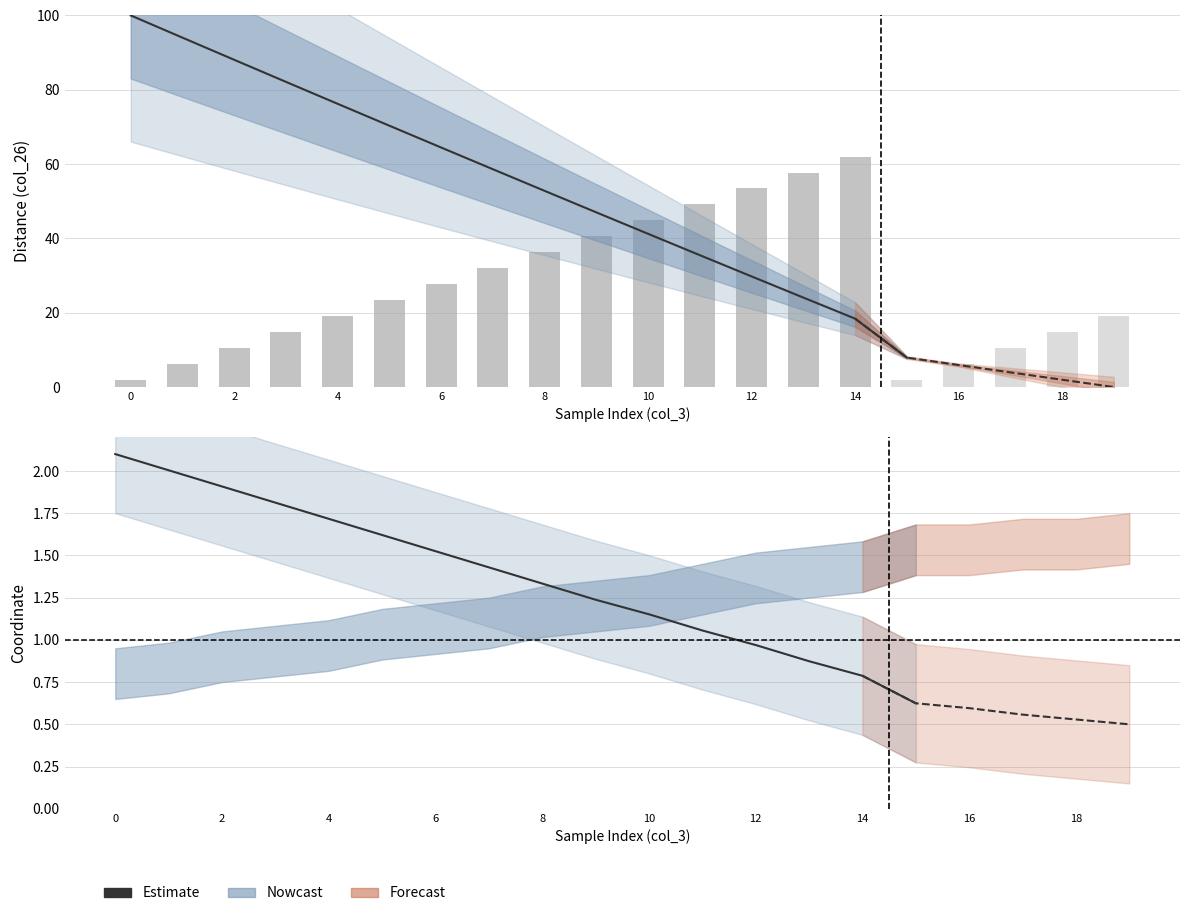

What is the difference between the second highest and second lowest values?

1.2